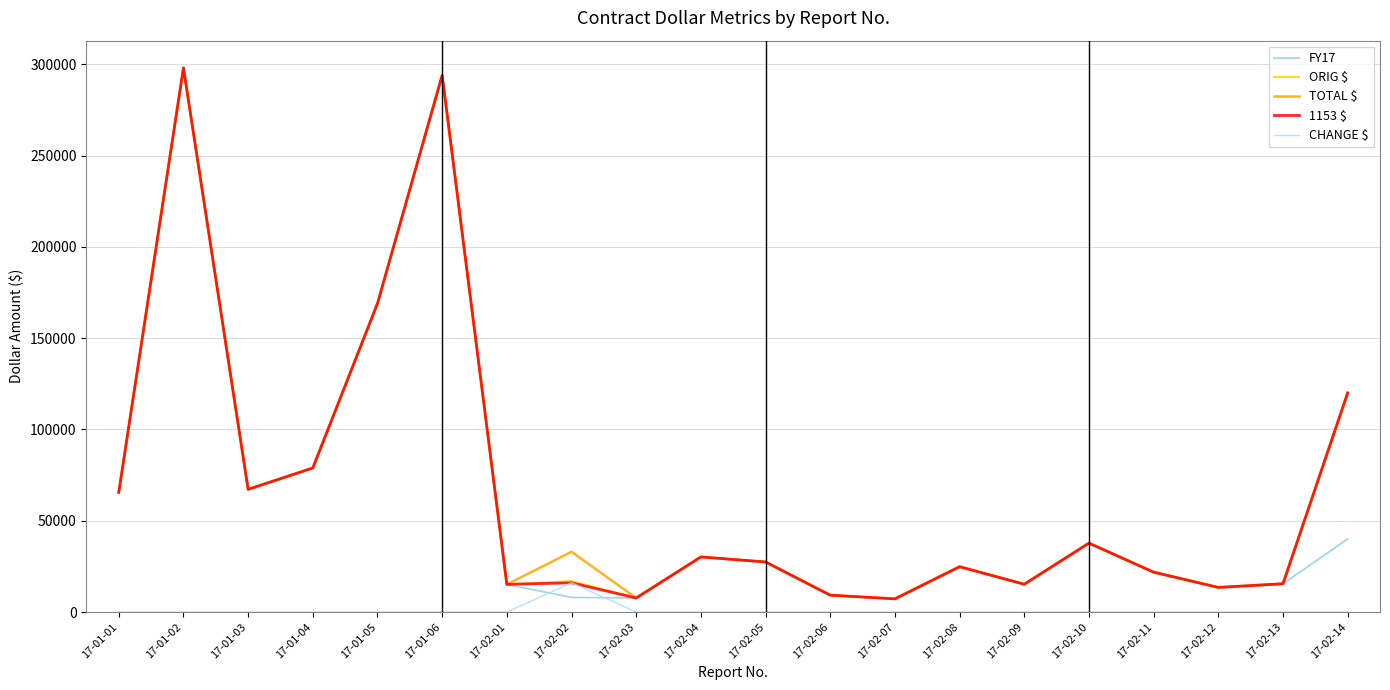

True or false: FY17 has a value of 287384 at 17-01-05.

False